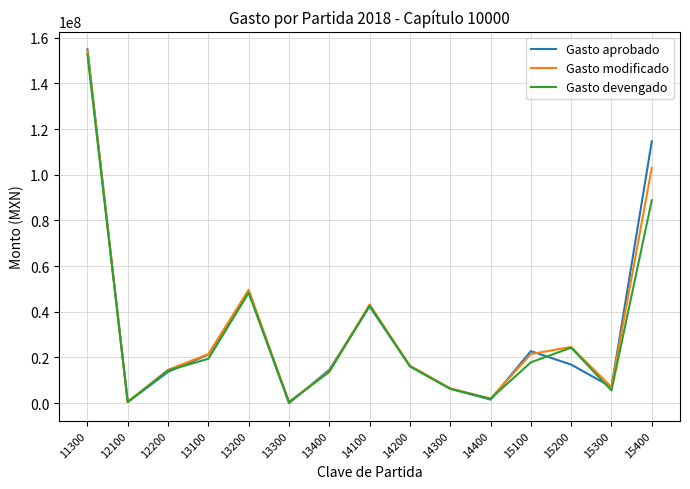

Which series has the largest range (max minus min)?

Gasto aprobado